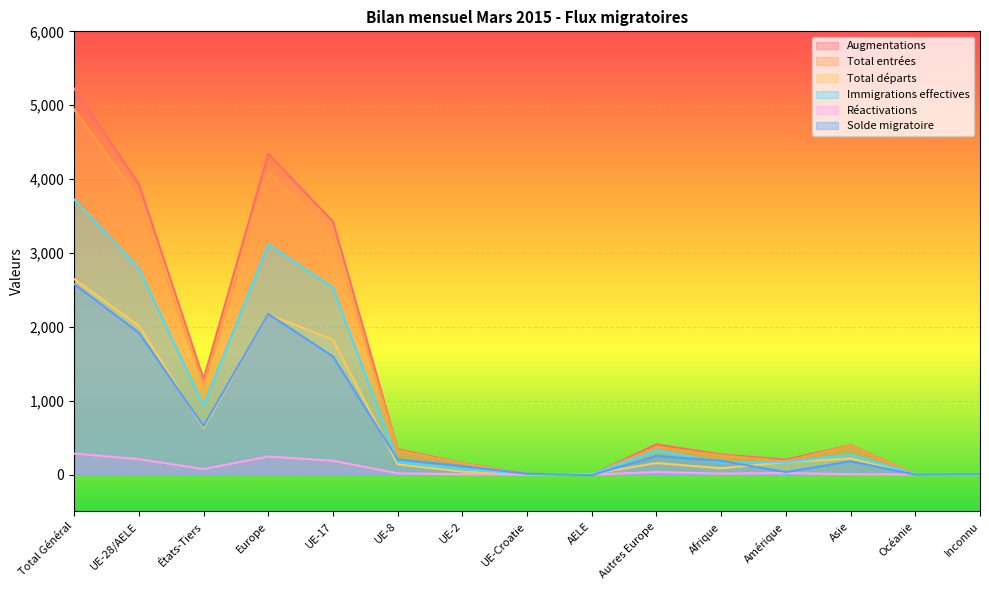

How many lines are shown in the chart?

6